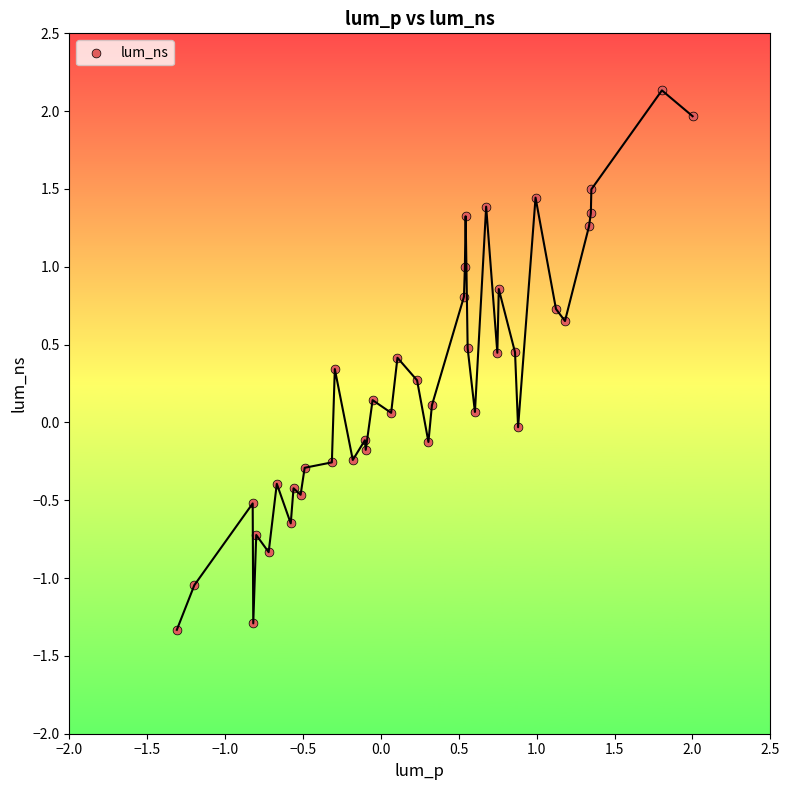

What is the range of X values (max minus min)?

3.3